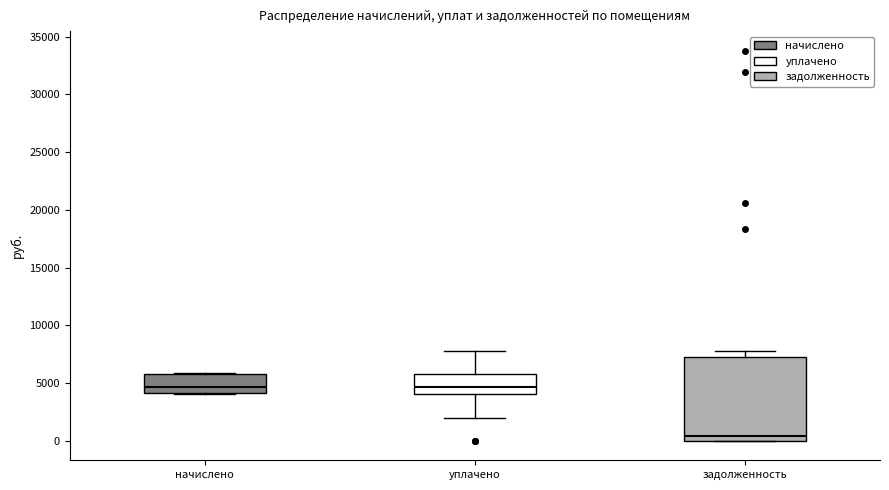

Reading left to right, read every box against the y-axis: the position of its median line, the range the box covers, and the ends of its whiskers. The values are not printed on the chart, so give them approximately, as read against the axis.

начислено: median 4500, box 4000 to 6000, whiskers 4000 to 6000
уплачено: median 4500, box 4000 to 6000, whiskers 2000 to 8000
задолженность: median 500, box 0 to 7500, whiskers 0 to 7500 (just above the box's upper edge)